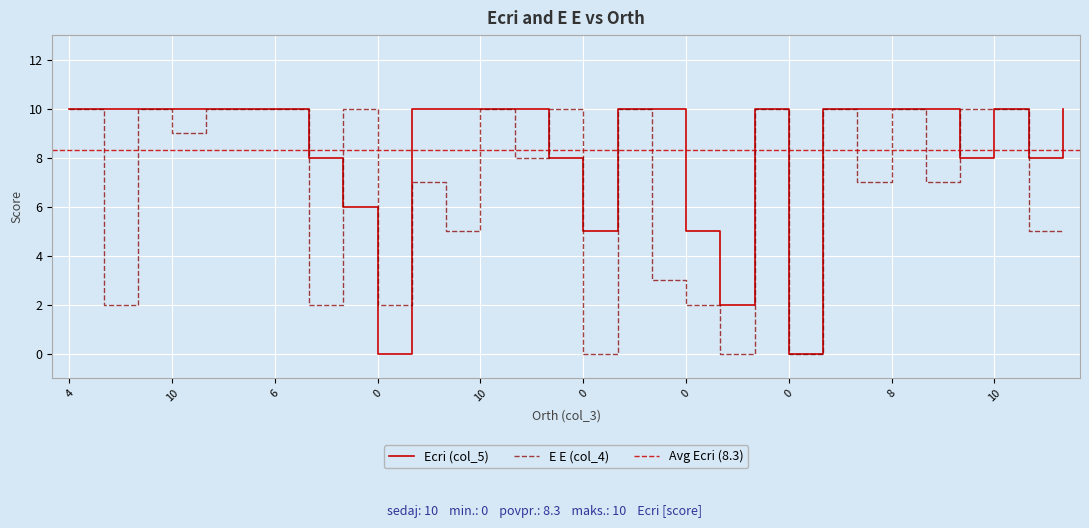

How many values in E E (col_4) are above zero?

27